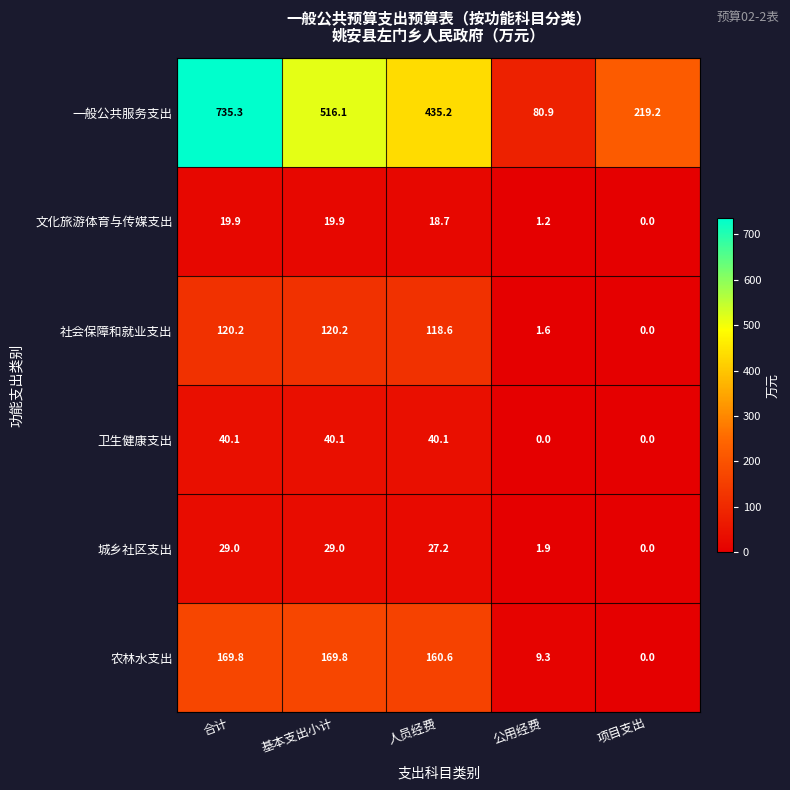

List the series in order of their peak value, highest first.

一般公共服务支出, 农林水支出, 社会保障和就业支出, 卫生健康支出, 城乡社区支出, 文化旅游体育与传媒支出